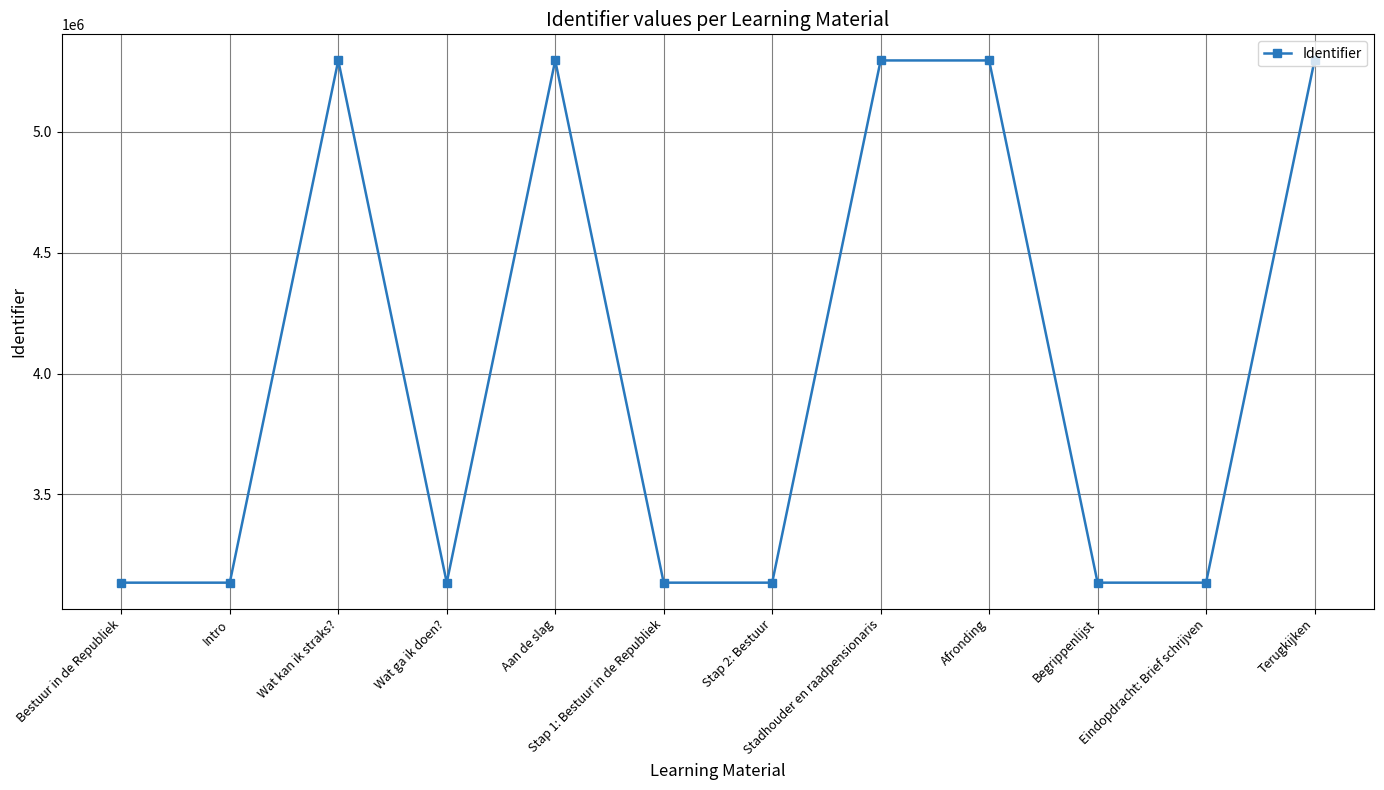

How many interior local peaks (higher than both neighbors) does the data have?

3